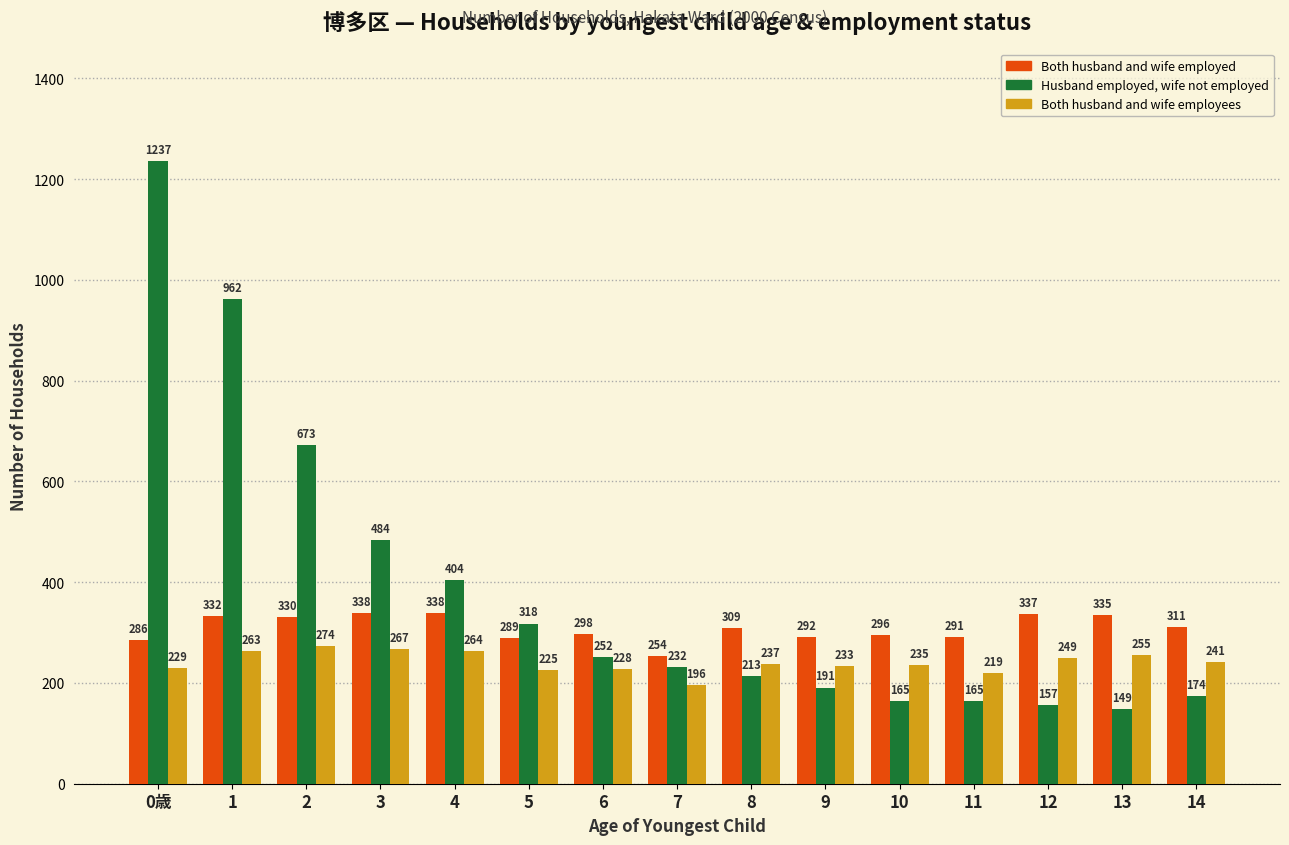

Which series has the largest total across all categories?

Husband employed, wife not employed